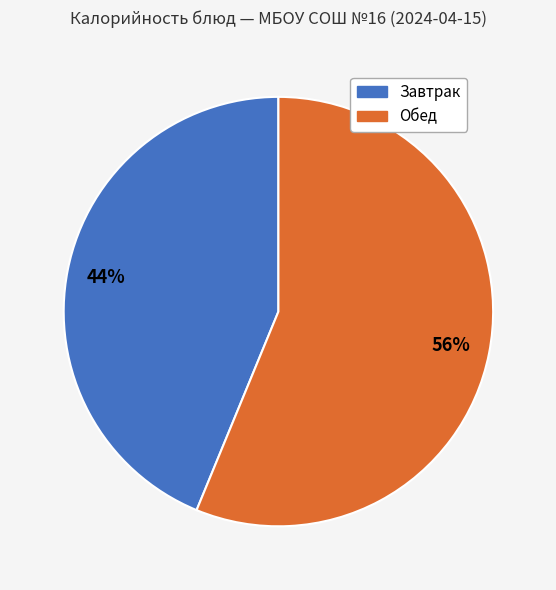

Count the number of slices in the pie.

2